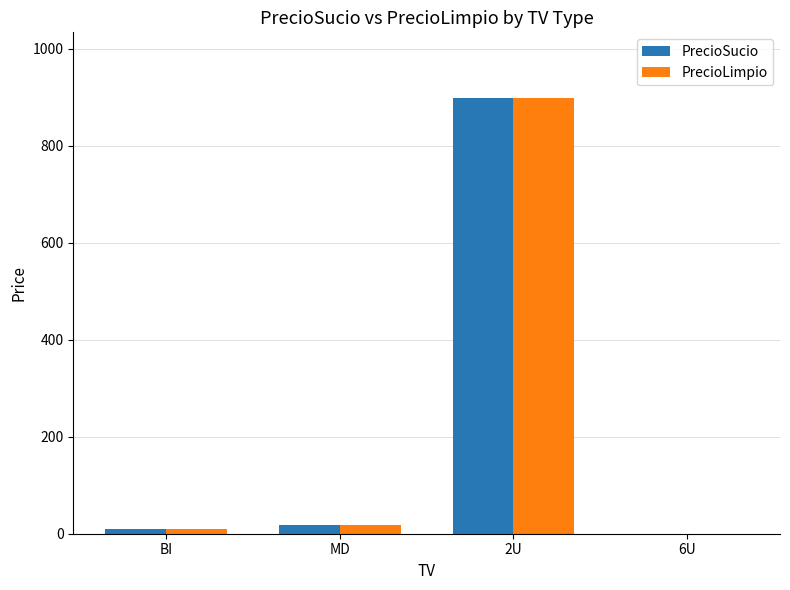

What is the sum of all PrecioSucio values?

927.3